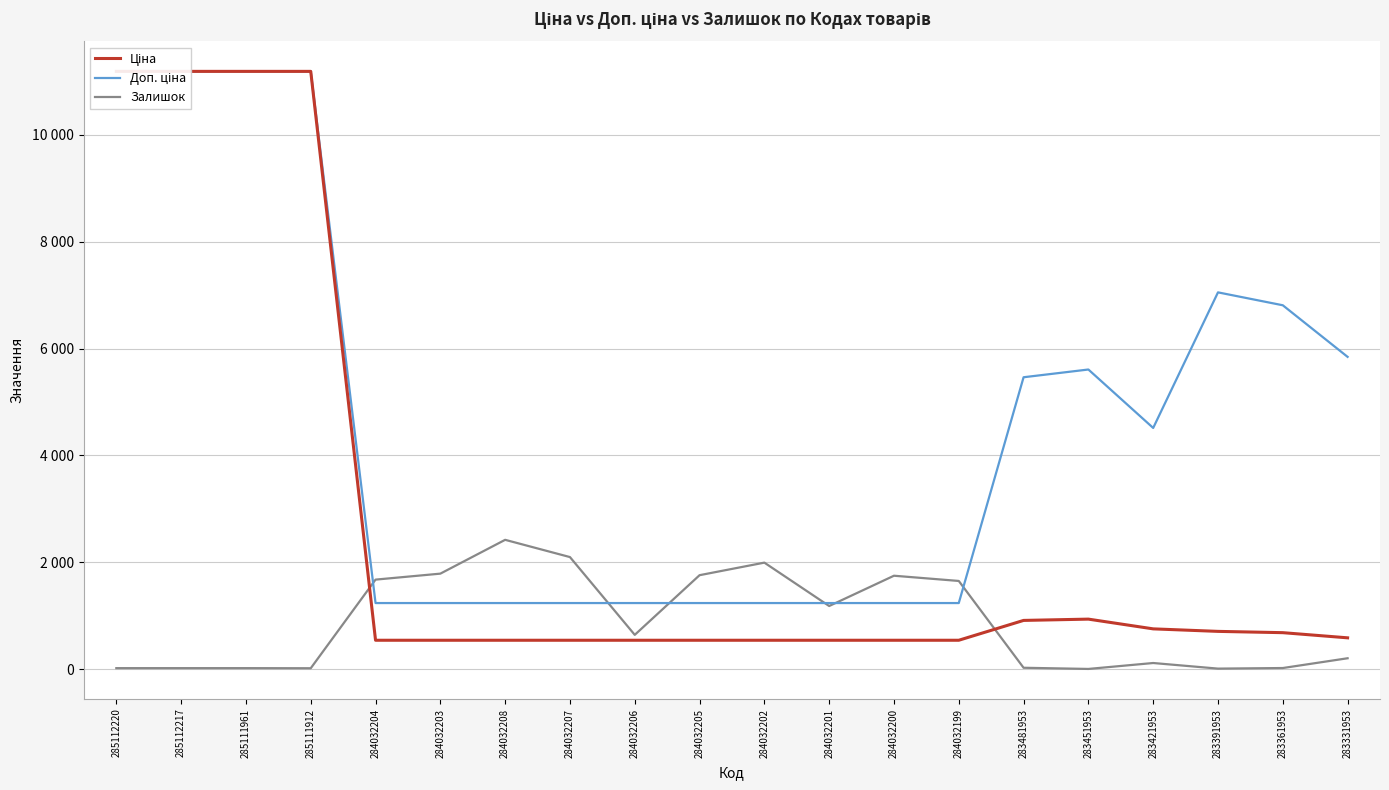

Rank the categories by Доп. ціна value from highest to lowest.

285112220, 285112217, 285111961, 285111912, 283391953, 283361953, 283331953, 283451953, 283481953, 283421953, 284032204, 284032203, 284032208, 284032207, 284032206, 284032205, 284032202, 284032201, 284032200, 284032199